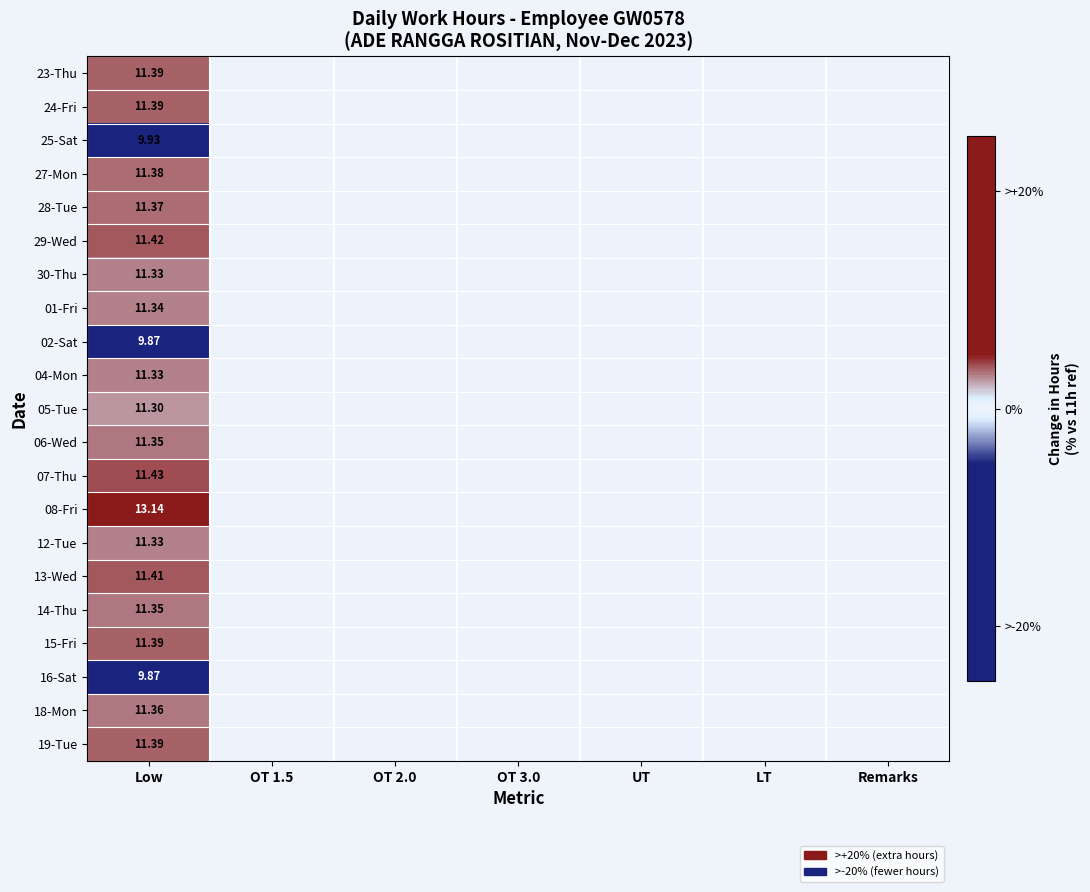

Is the value of 13-Wed at Low greater than the value of 02-Sat at Low?

Yes